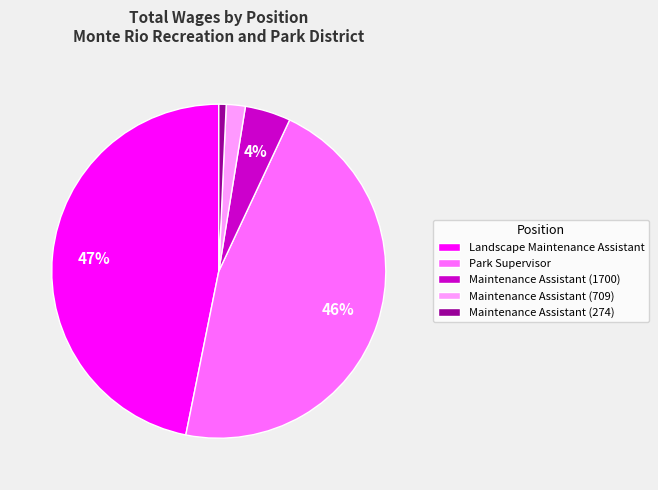

Is Park Supervisor the majority of the pie?

No